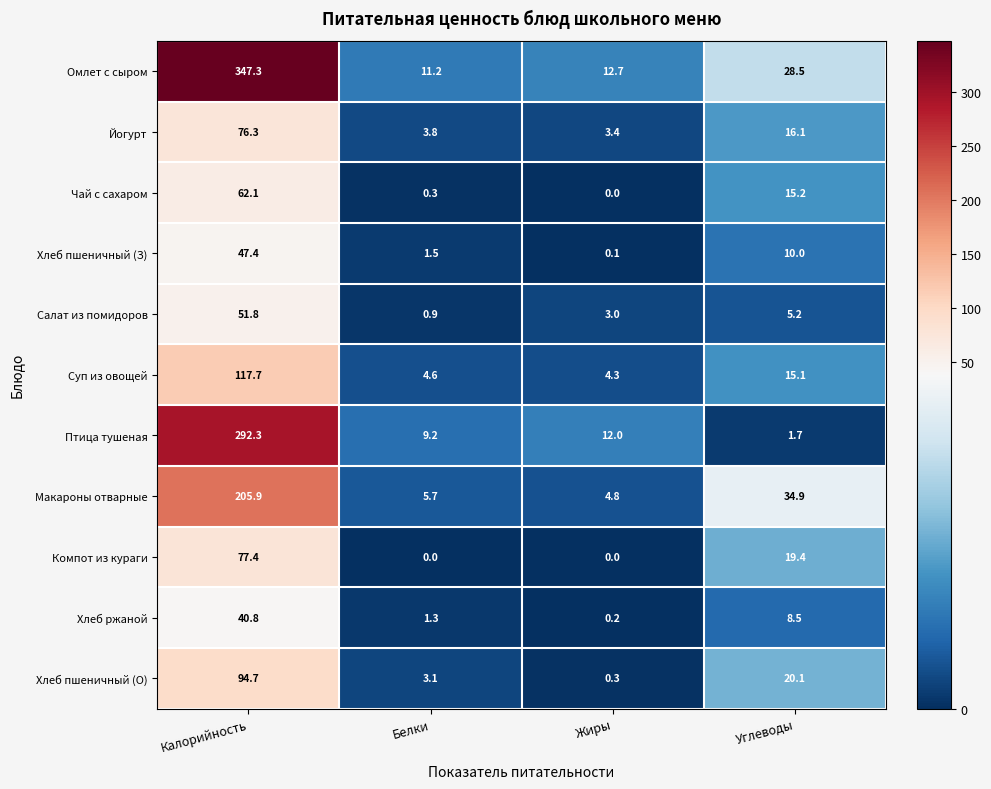

What is the difference between the highest and lowest values at Жиры?

12.7